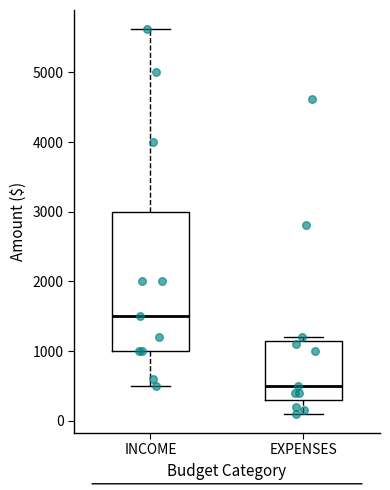

Which box's median line is the lowest?

EXPENSES